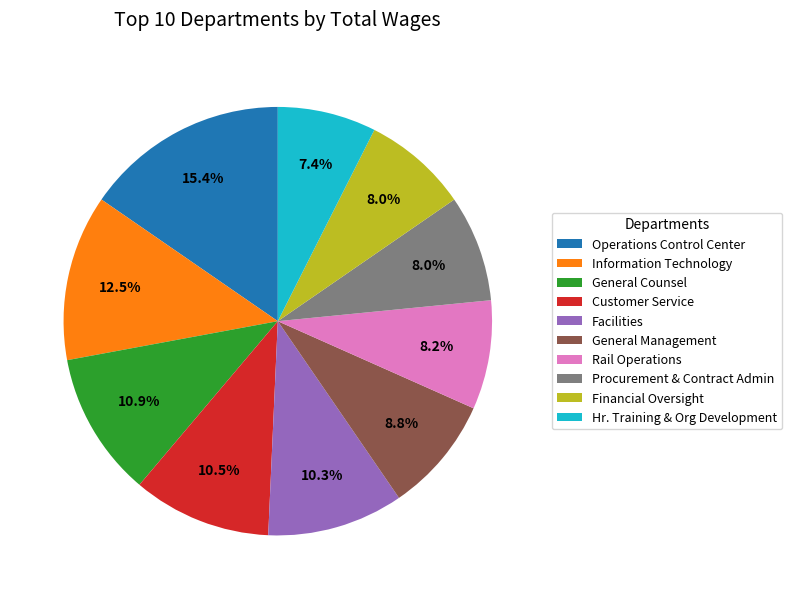

What is the ratio of the value at General Management to the value at General Counsel?

0.8